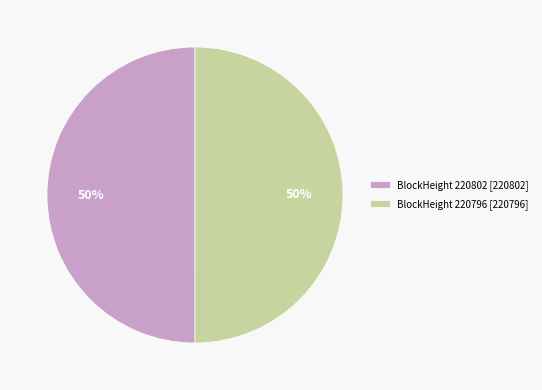

What is the ratio of the value at BlockHeight 220802 [220802] to the value at BlockHeight 220796 [220796]?

1.0